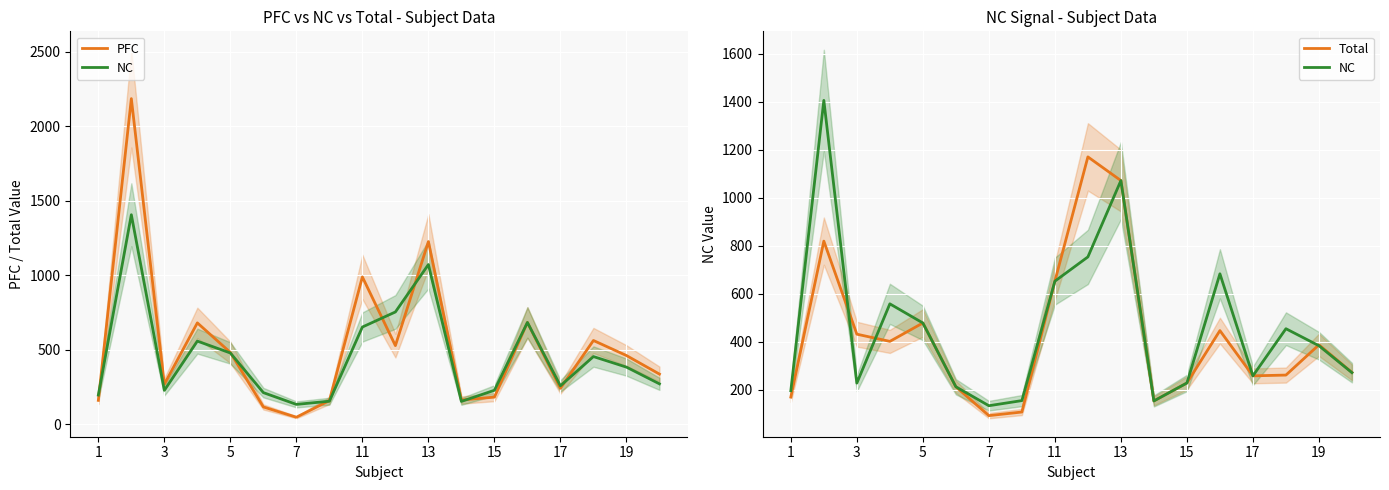

What is the sum of all Total values?

7621.6